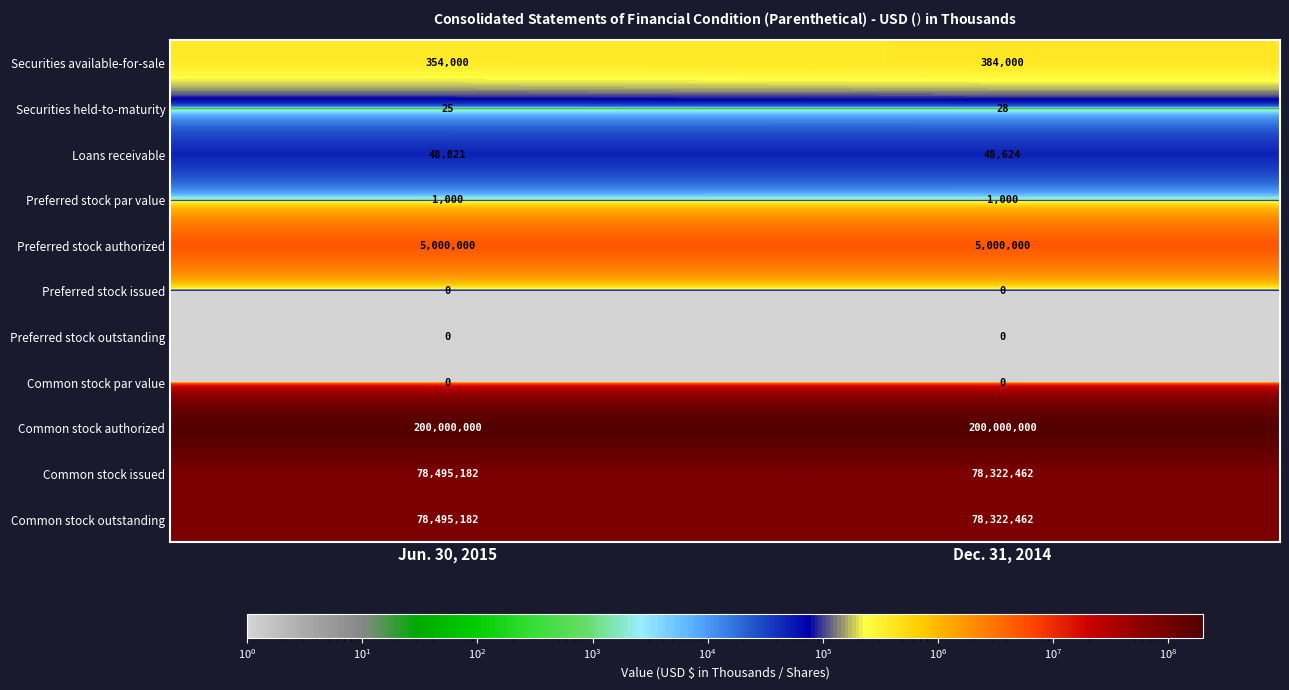

Reading right to left, transcribe all the data shown in this chart.

Securities available-for-sale: 384000	354000
Securities held-to-maturity: 28	25
Loans receivable: 48624	48821
Preferred stock par value: 1000	1000
Preferred stock authorized: 5000000	5000000
Preferred stock issued: 0	0
Preferred stock outstanding: 0	0
Common stock par value: 0	0
Common stock authorized: 200000000	200000000
Common stock issued: 78322462	78495182
Common stock outstanding: 78322462	78495182